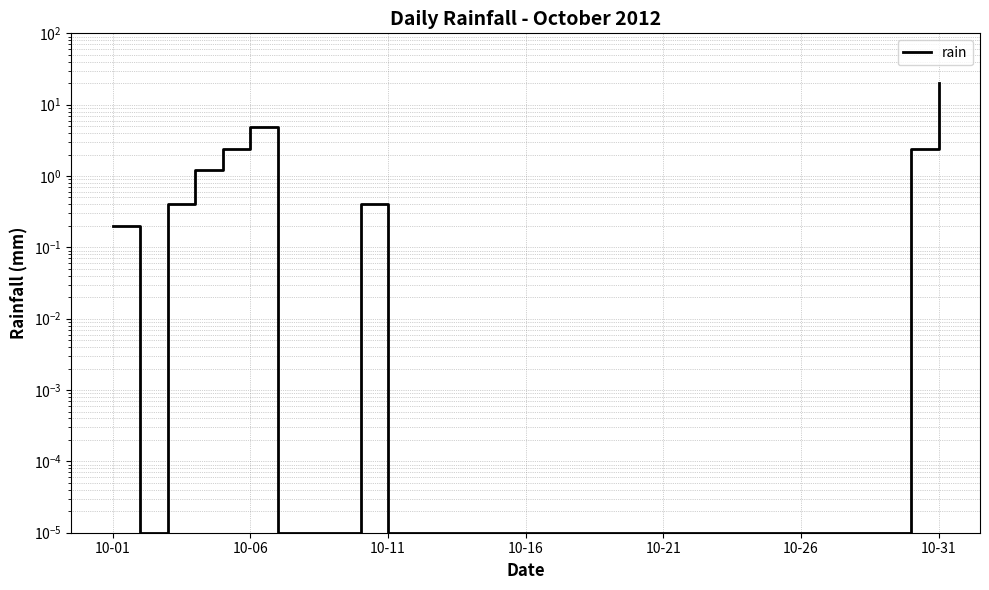

Reading right to left, transcribe all the data shown in this chart.

20.0	2.4	0.0	0.0	0.0	0.0	0.0	0.0	0.0	0.0	0.0	0.0	0.0	0.0	0.0	0.0	0.0	0.0	0.0	0.0	0.0	0.4	0.0	0.0	0.0	4.8	2.4	1.2	0.4	0.0	0.2